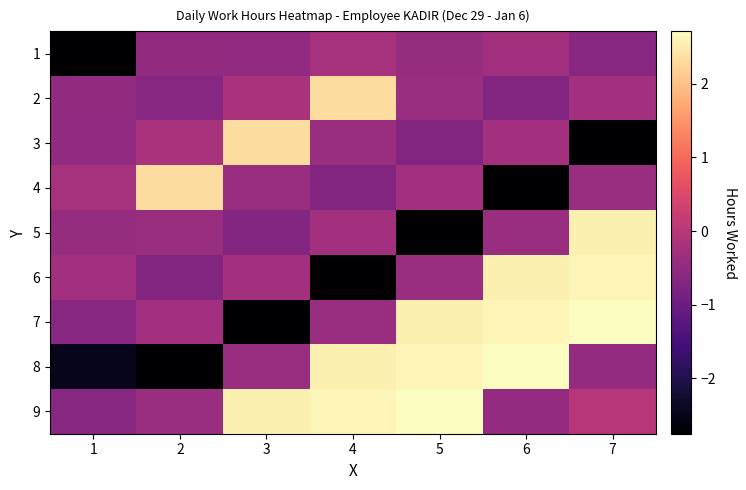

What is the minimum value shown in the chart?

-2.8